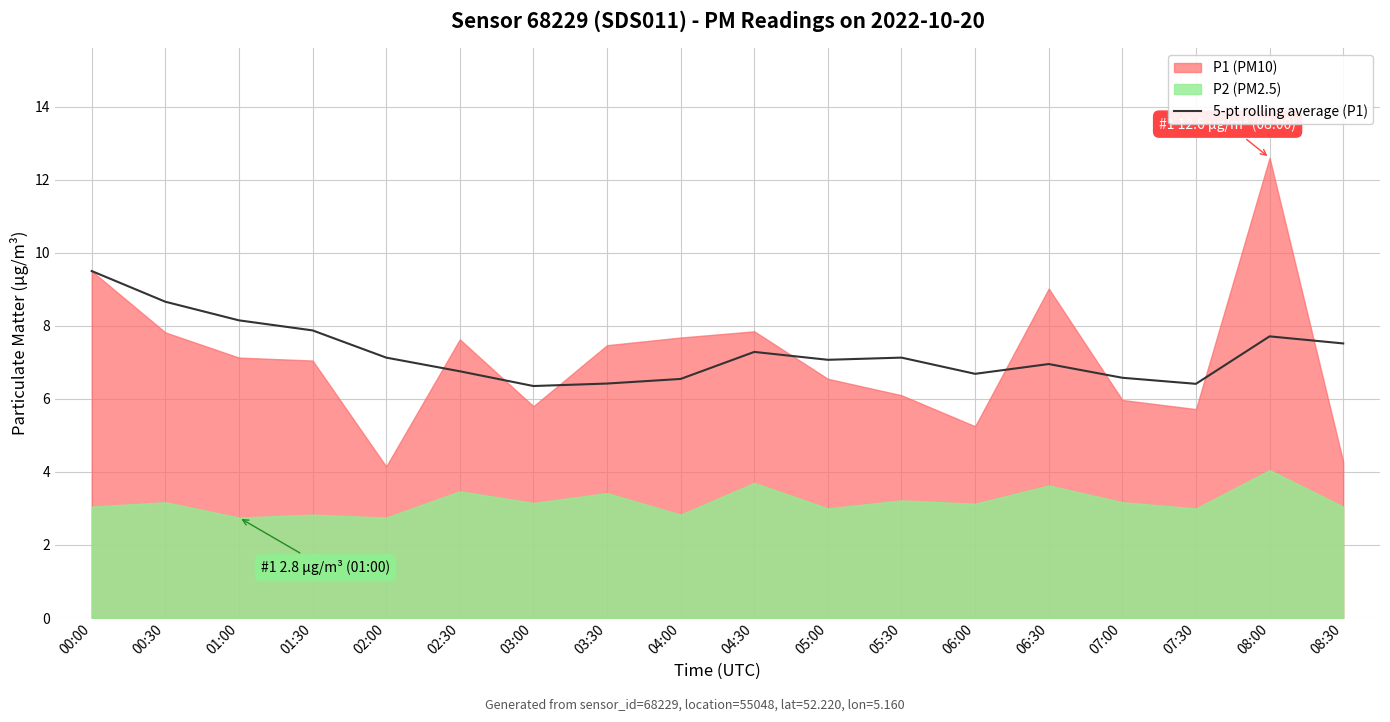

Does the chart have visible grid lines?

Yes